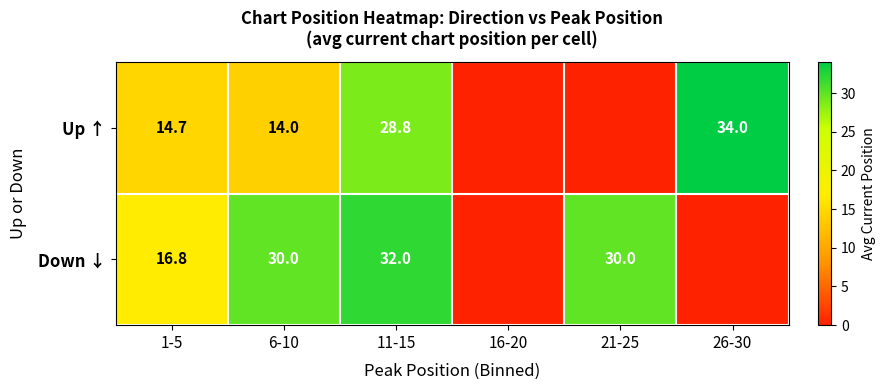

Which has a higher value, 16-20 or 6-10?

6-10